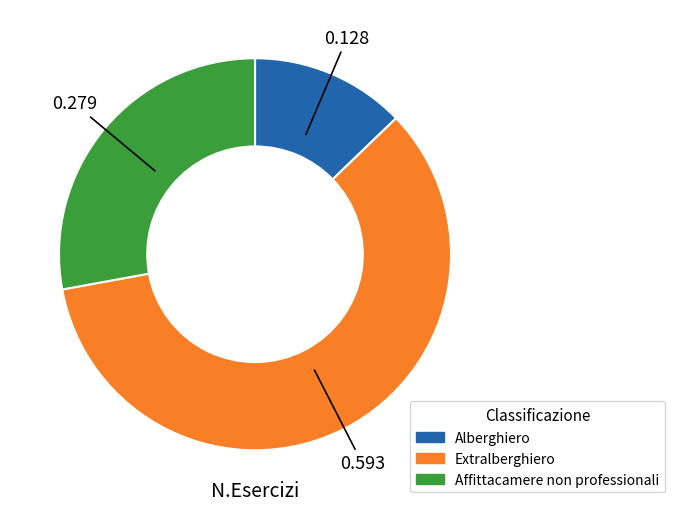

Which category has the smallest portion of the pie?

Alberghiero